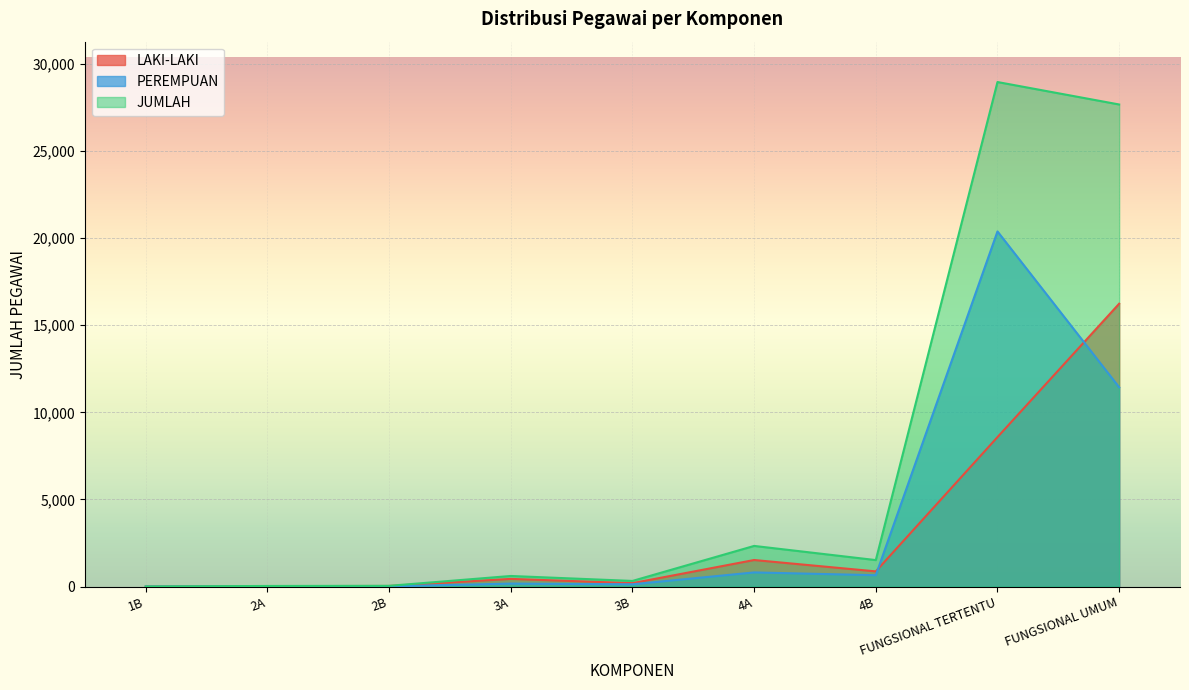

What is the total value across all series at 1B?

2